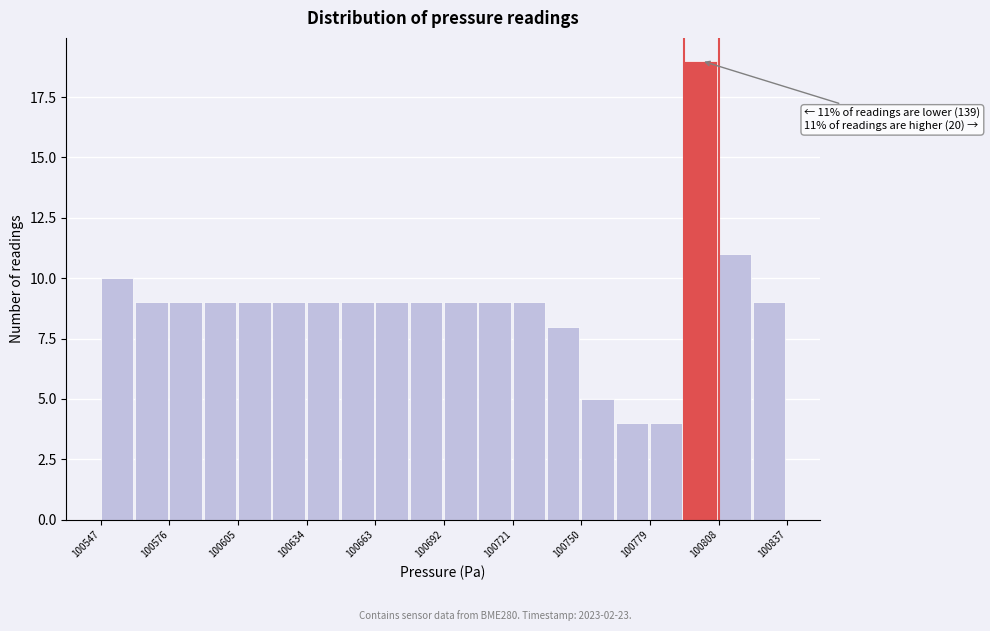

Around what value on the x-axis is the tallest bar? Give the approximate position of its centre, as read against the axis.

100800